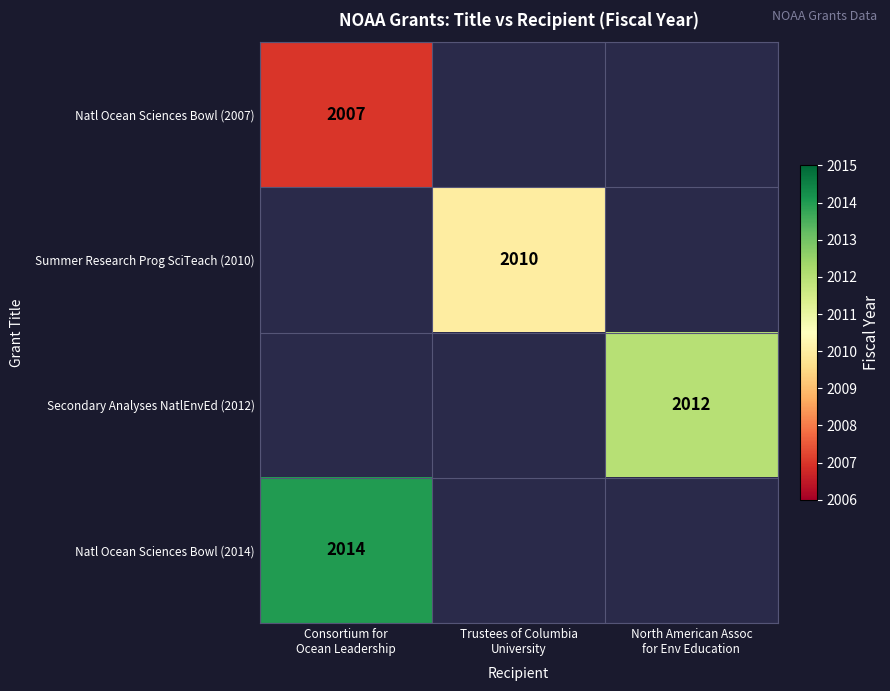

The Summer Research Prog SciTeach (2010) series shows 410.4 at Trustees of Columbia University. True or false?

False